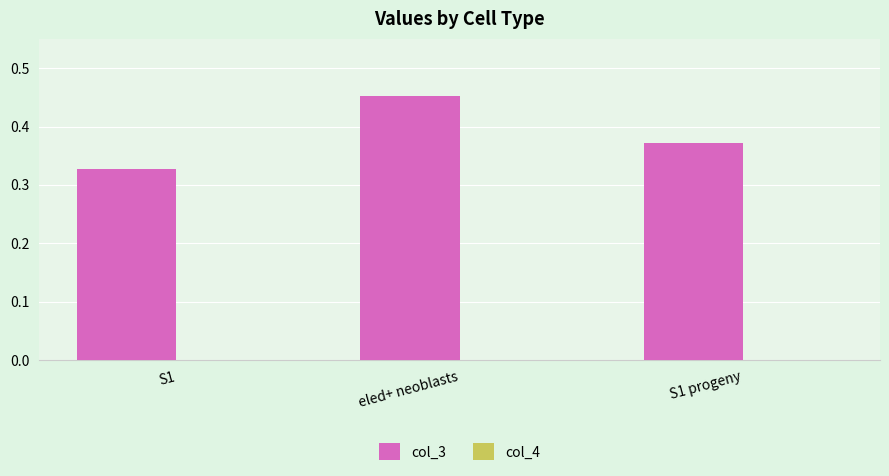

What is the sum of all col_3 values?

1.2